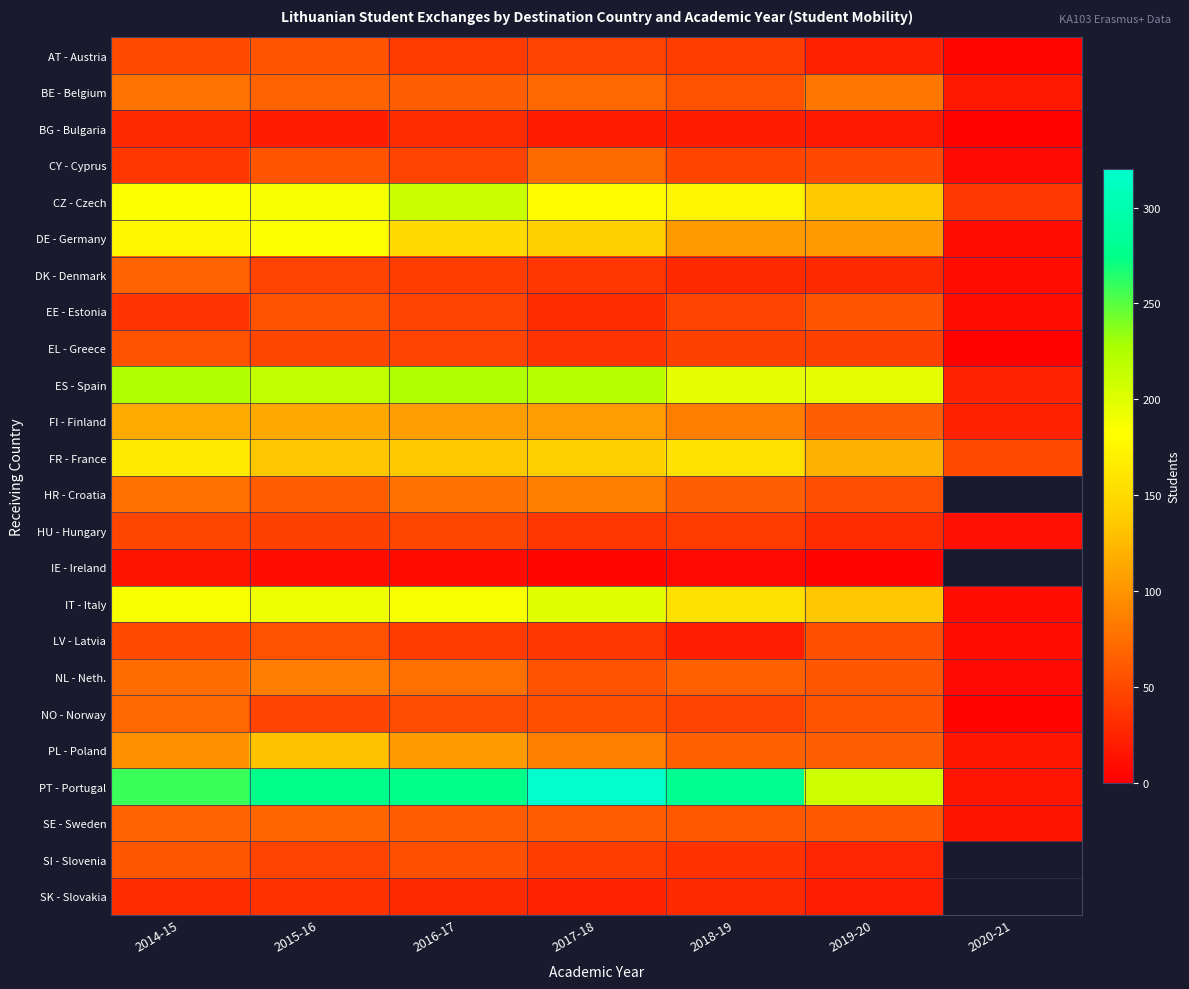

How many data points in ES - Spain are less than 216?

3